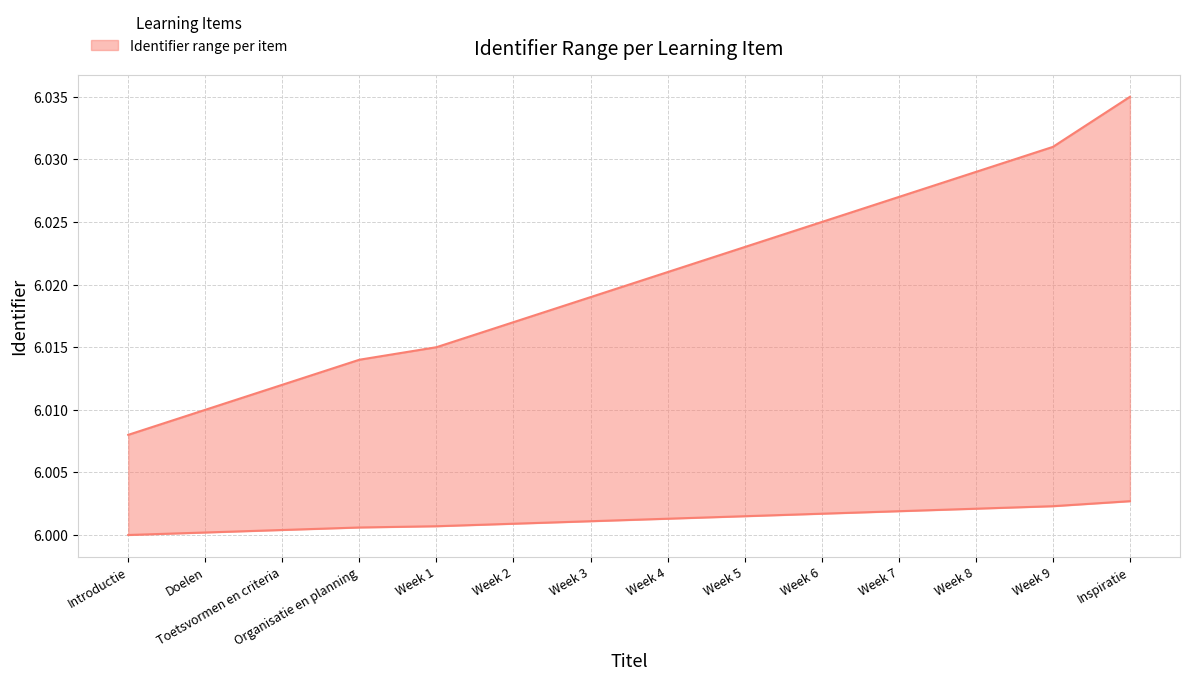

At which label is upper closest to 6?

Introductie